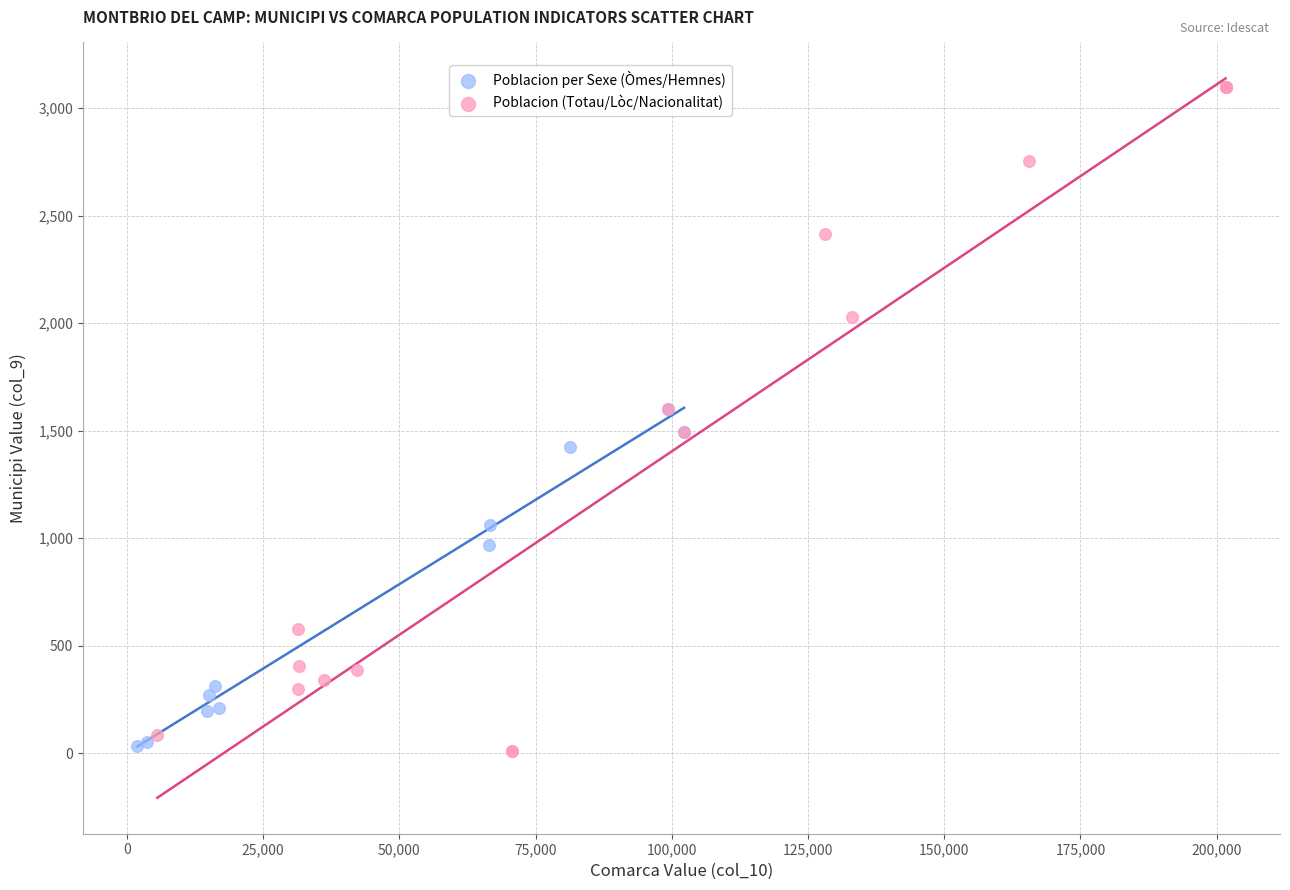

Which series has the largest Y range (max minus min)?

Poblacion (Totau/Lòc/Nacionalitat)